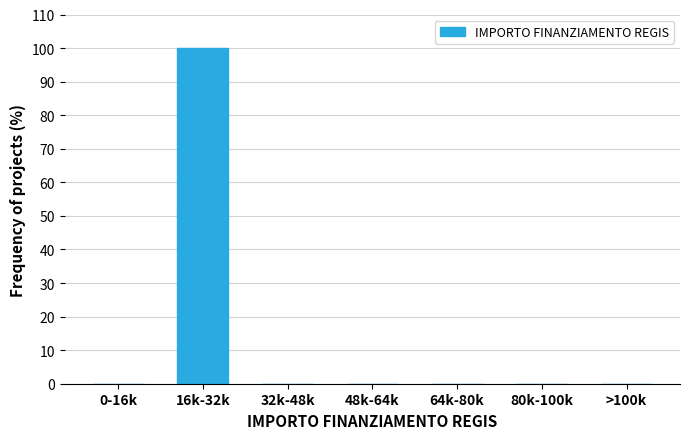

Reading left to right, transcribe all the data shown in this chart.

0-16k=0	16k-32k=100	32k-48k=0	48k-64k=0	64k-80k=0	80k-100k=0	>100k=0